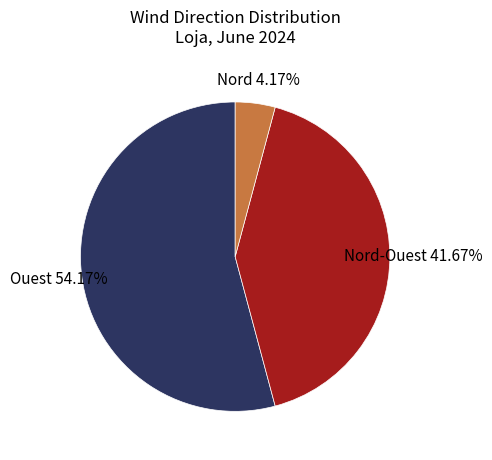

Which slice is the largest?

Ouest